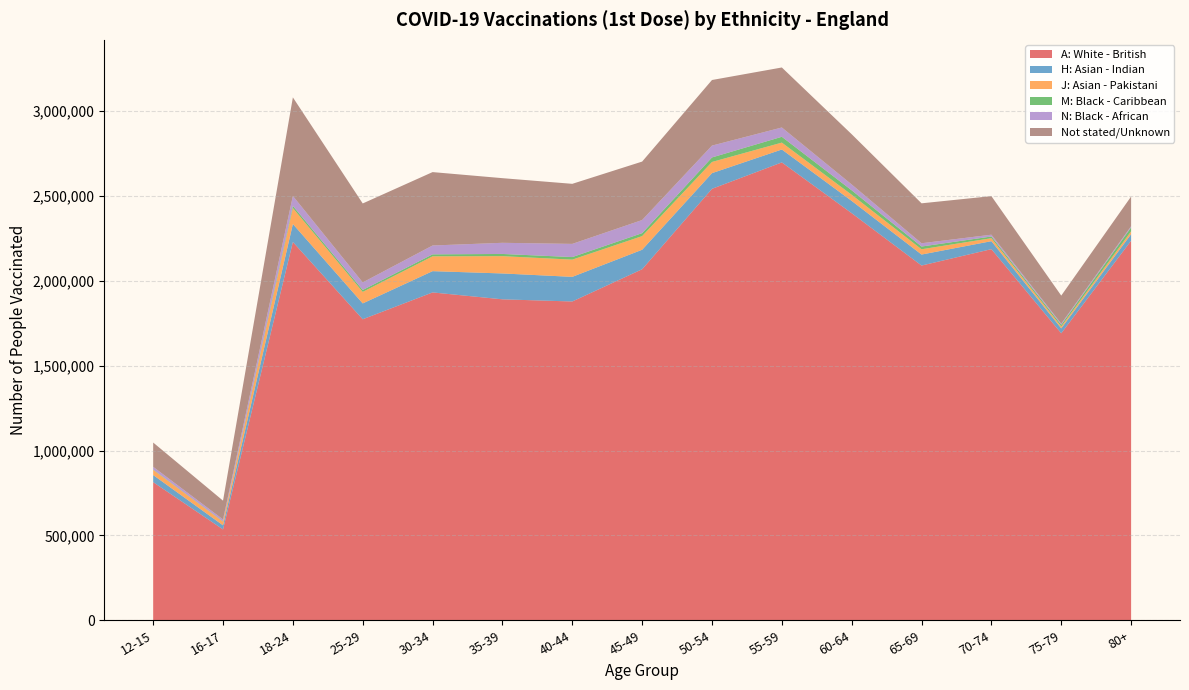

Reading left to right, list all the values displayed in this chart.

A: White - British: 813599	535054	2228247	1773099	1931130	1890484	1877784	2067673	2541431	2696983	2397861	2089499	2186066	1690407	2235648
H: Asian - Indian: 41957	24051	105951	93372	125308	152420	145106	114834	92313	76059	72314	64787	46984	29136	38626
J: Asian - Pakistani: 30058	21109	94036	67843	87312	101851	101418	80410	65839	40549	36027	31071	17523	10786	16702
M: Black - Caribbean: 2223	2018	12516	11238	11649	13005	15141	17413	26659	34333	26395	16198	10026	10388	23129
N: Black - African: 16099	11607	58754	44622	52189	65706	77599	77280	69817	54773	34453	19200	10645	6721	7094
Not stated/Unknown: 143017	110763	580483	465020	432337	380711	353766	344269	386314	353444	295886	235260	227124	164972	174721